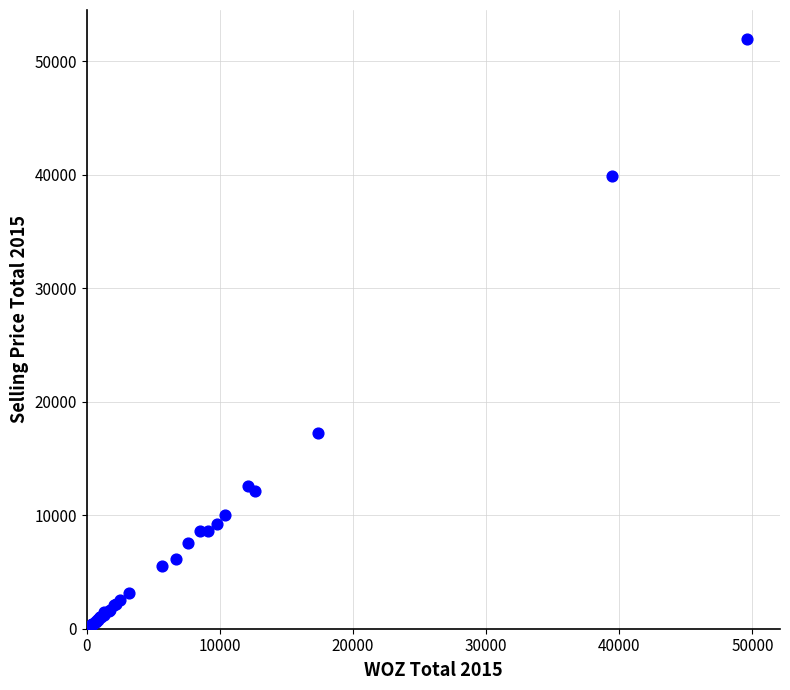

What Y value in the scatter plot is closest to 25954?

17277